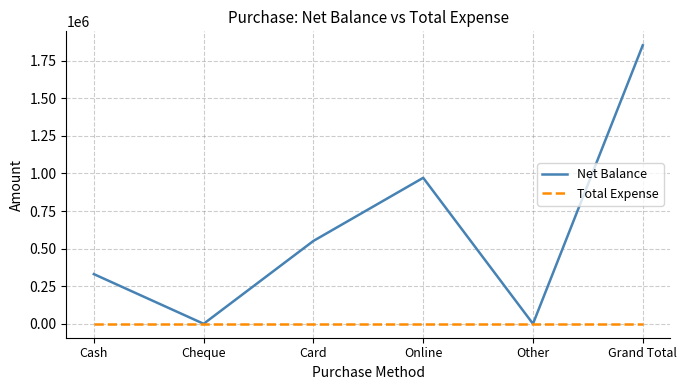

Which series has the largest range (max minus min)?

Net Balance